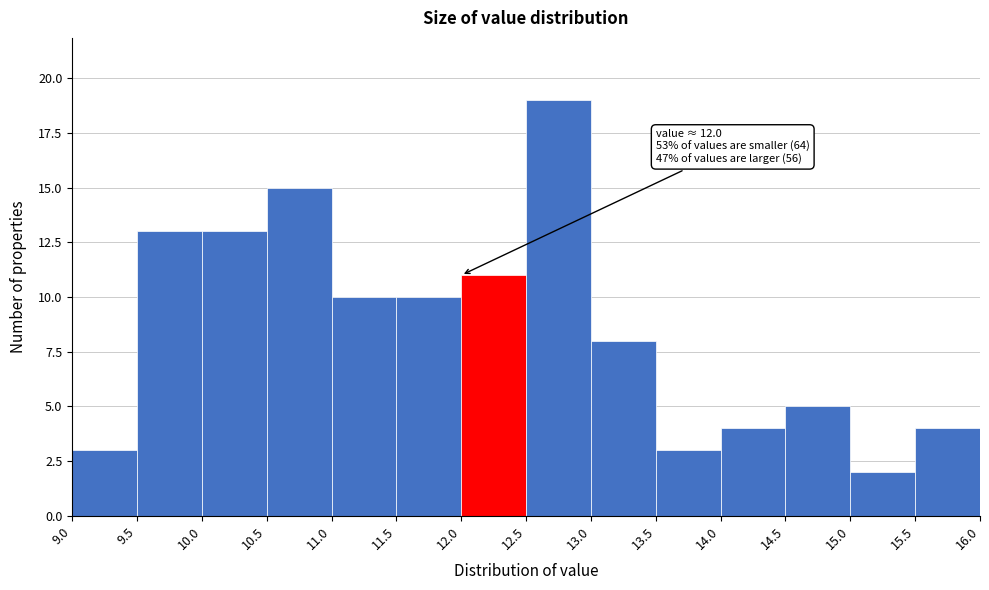

Which range on the x-axis has the tallest bar?

12.5 to 13.0